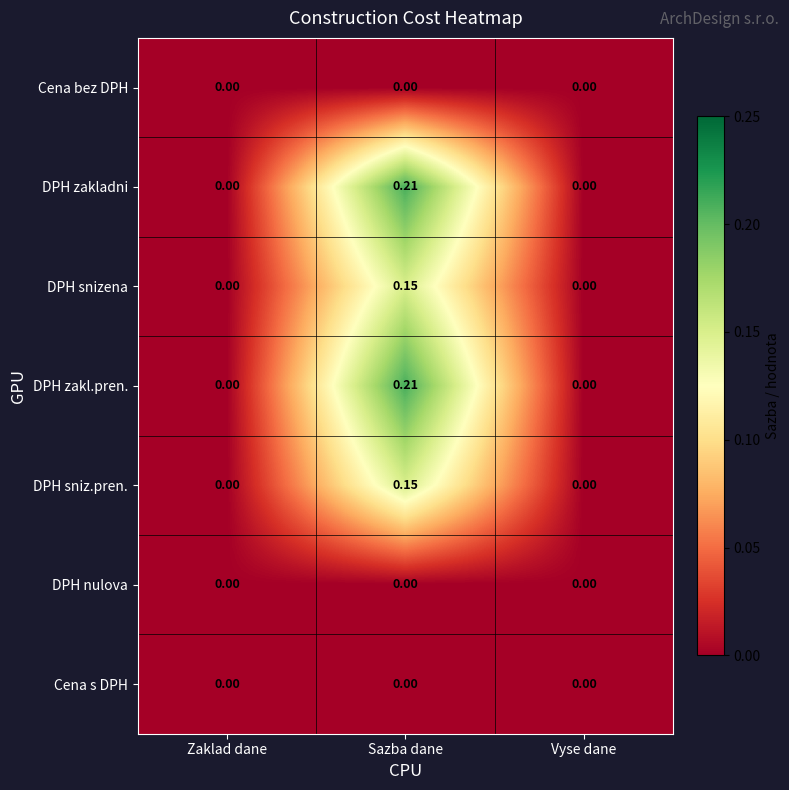

At which category is the sum across all series the highest?

Sazba dane